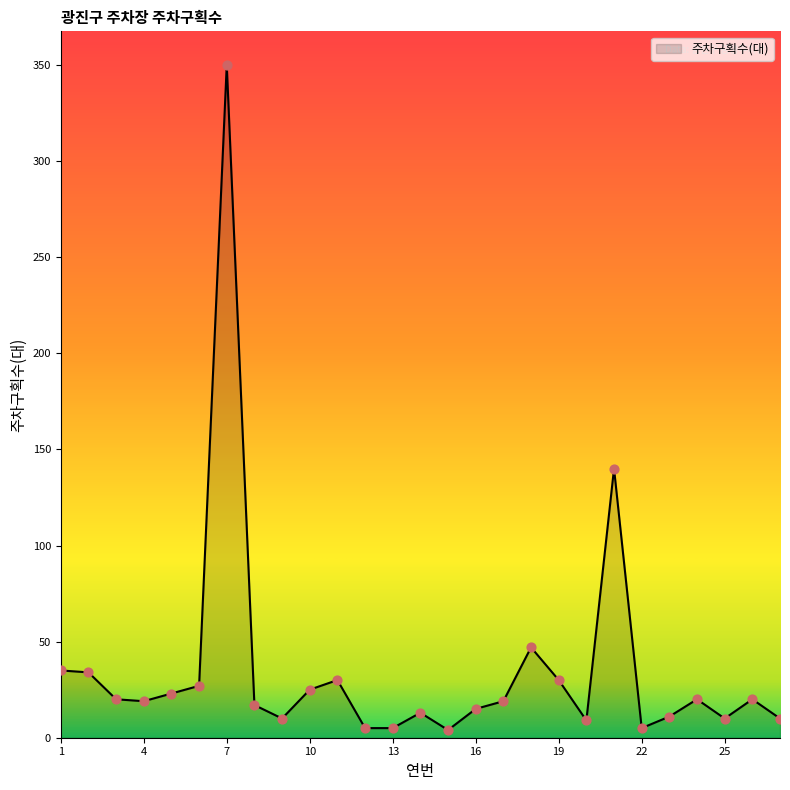

What is the maximum value shown in the chart?

350